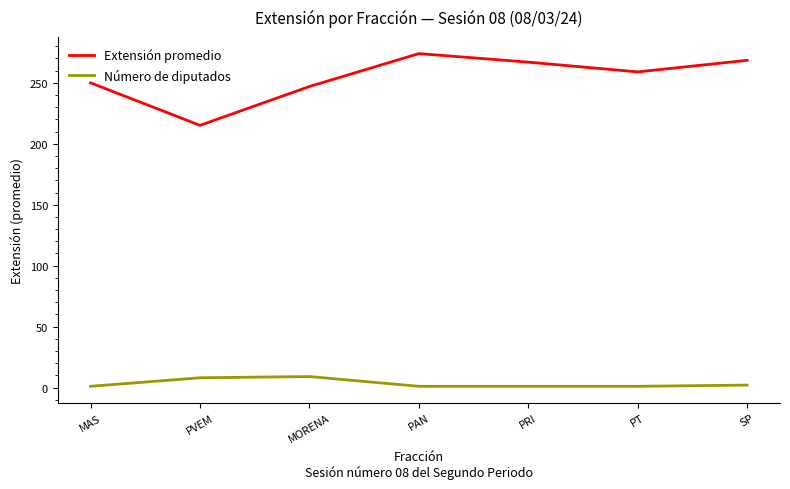

Is the value of Número de diputados at PVEM greater than the value of Extensión promedio at PVEM?

No